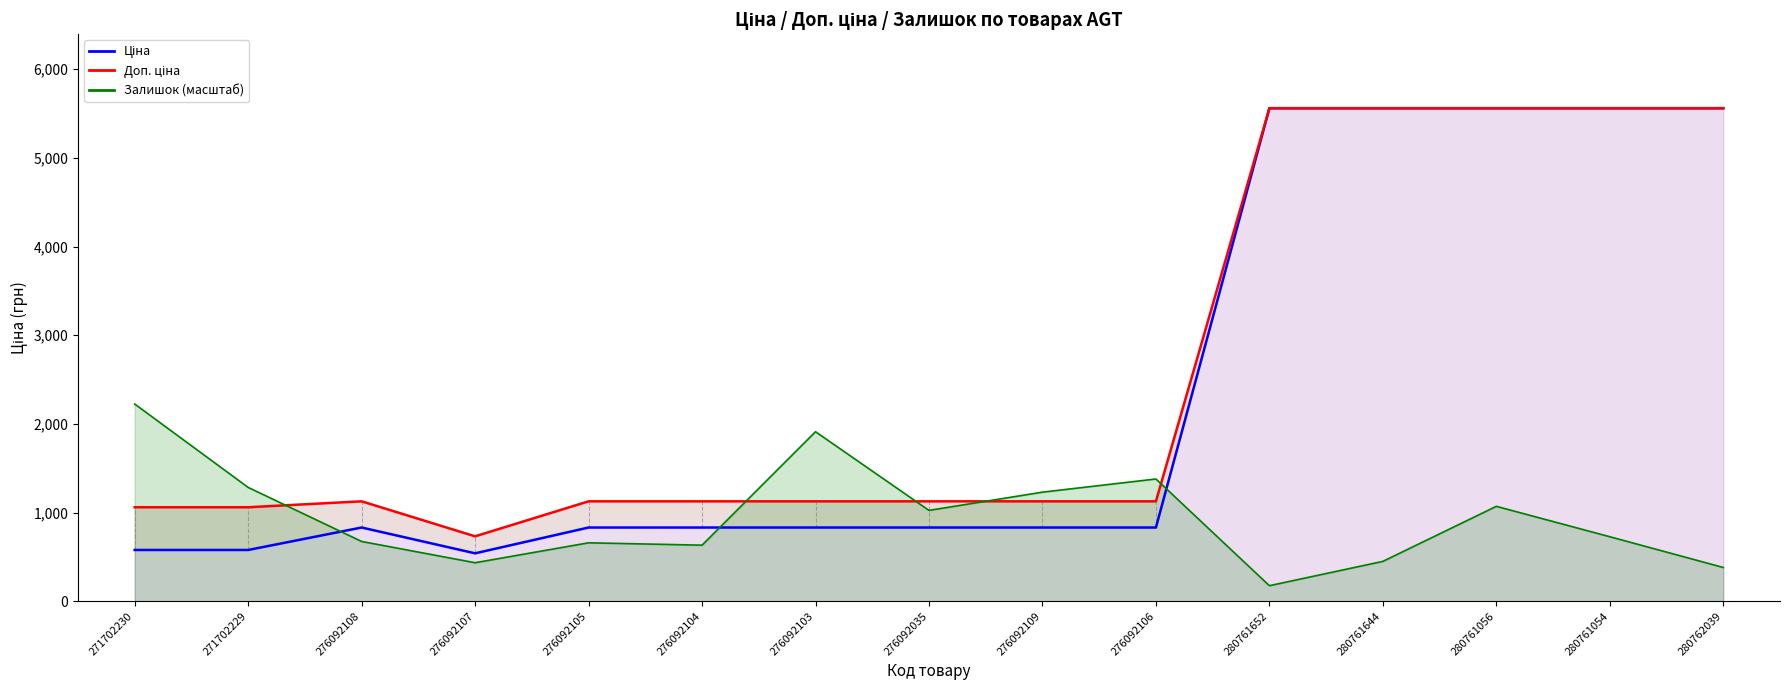

Between 276092106 and 280761652, which series saw the biggest shift?

Ціна